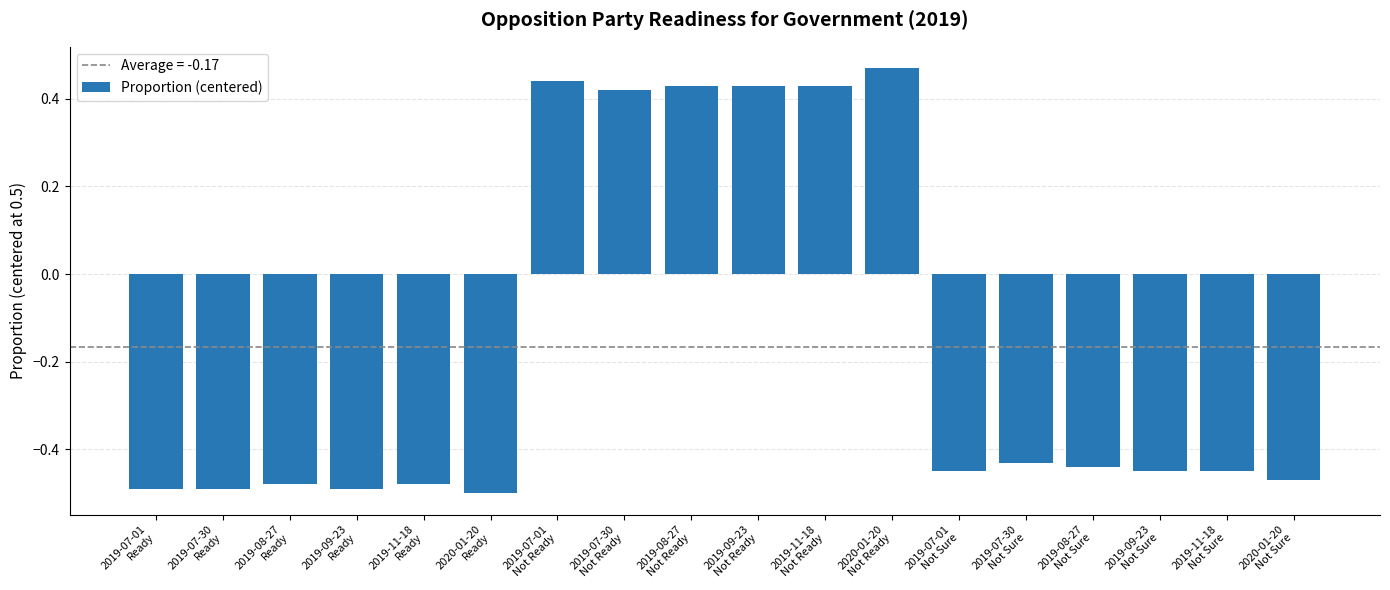

How many distinct data groups are displayed?

1